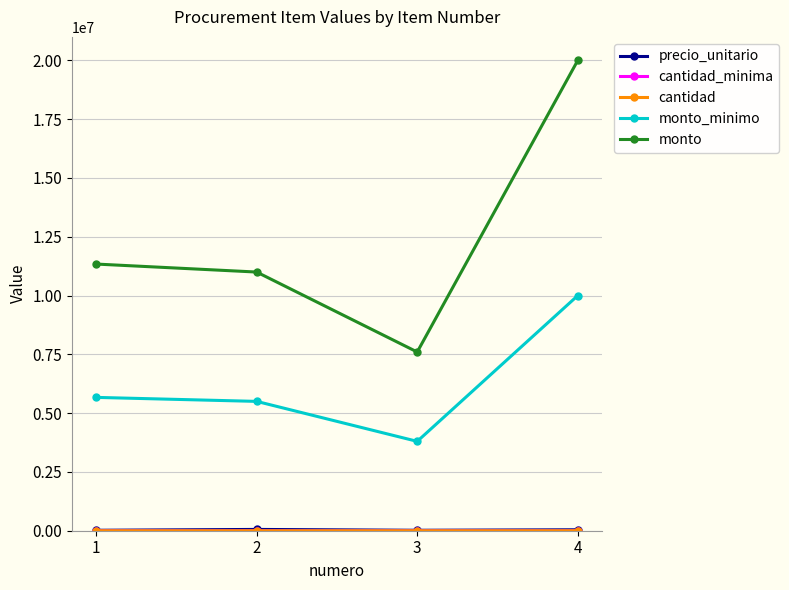

Which series has the widest spread of values?

monto